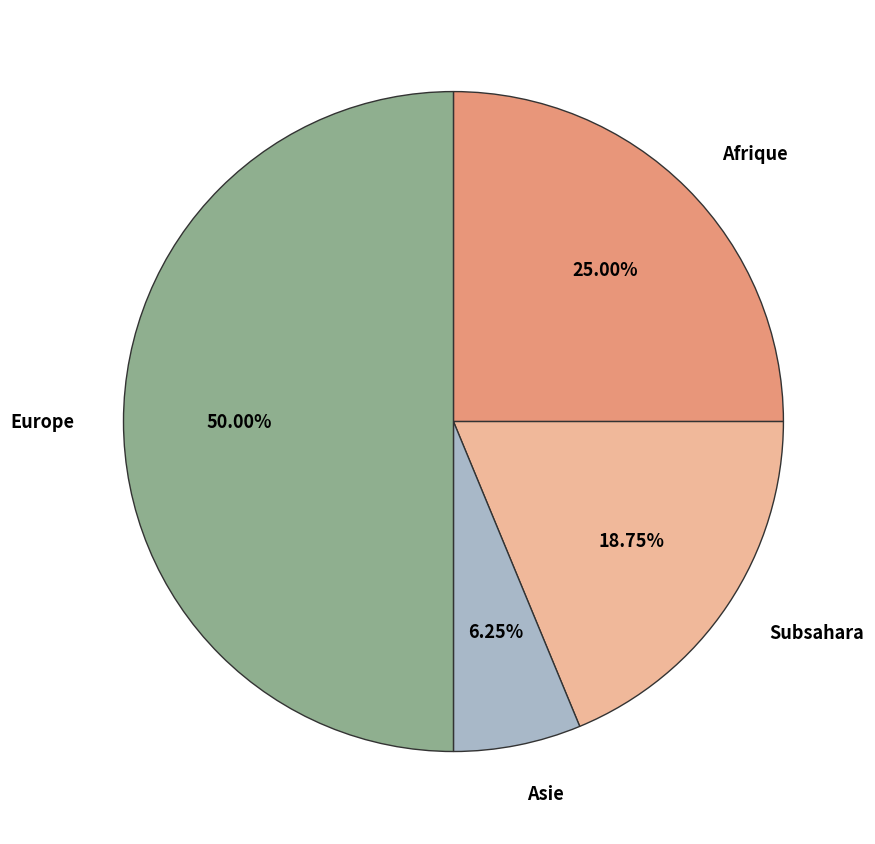

Does Afrique account for over 50% of the chart?

No